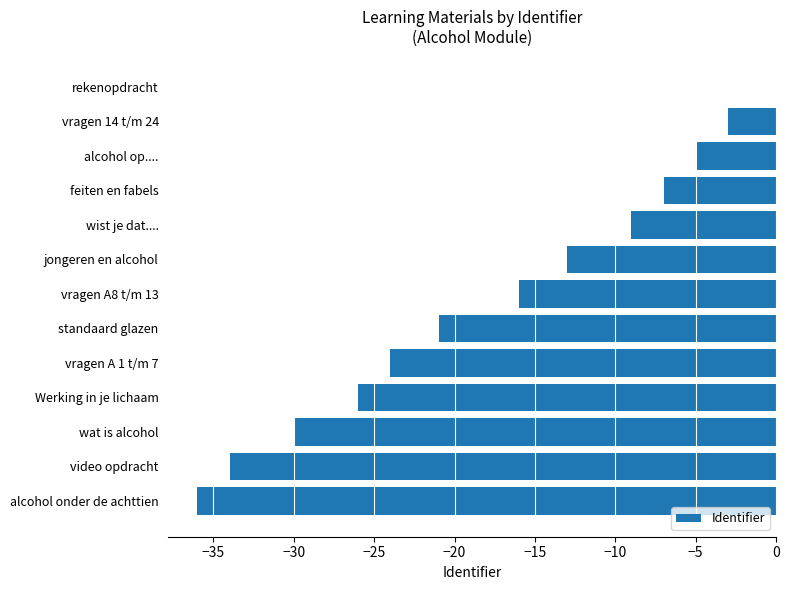

Where is the data nearest to the value -18?

vragen A8 t/m 13